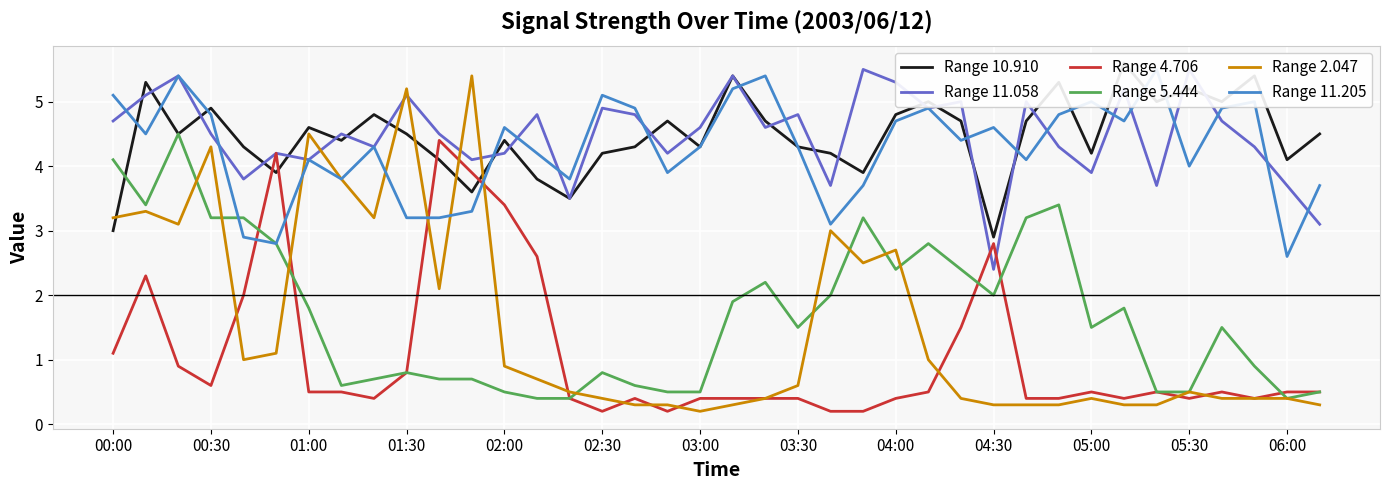

What is the highest value of the Range 4.706 series?

4.4